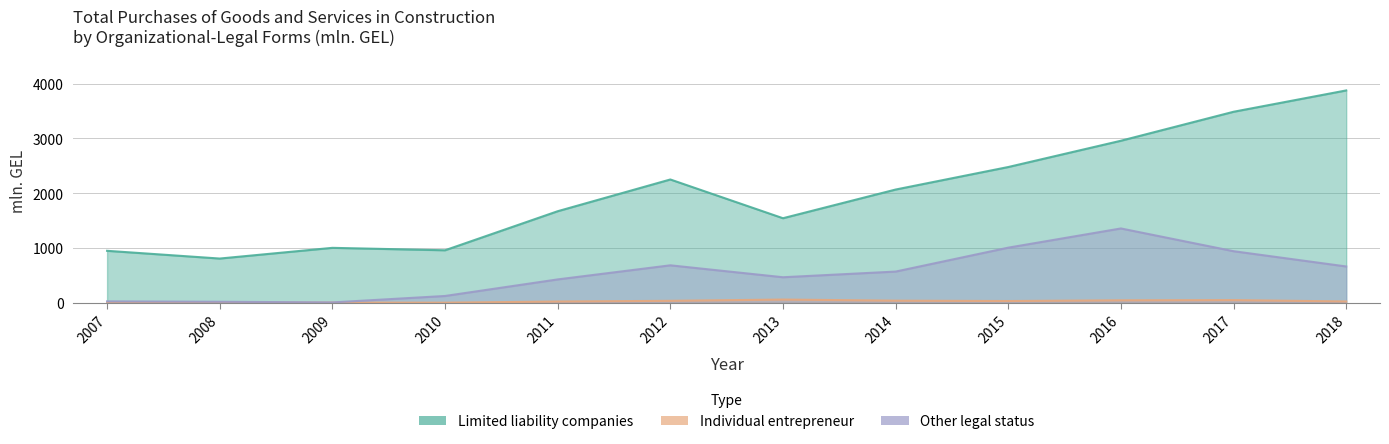

What is the difference between the maximum and minimum values in the Individual entrepreneur series?

59.2